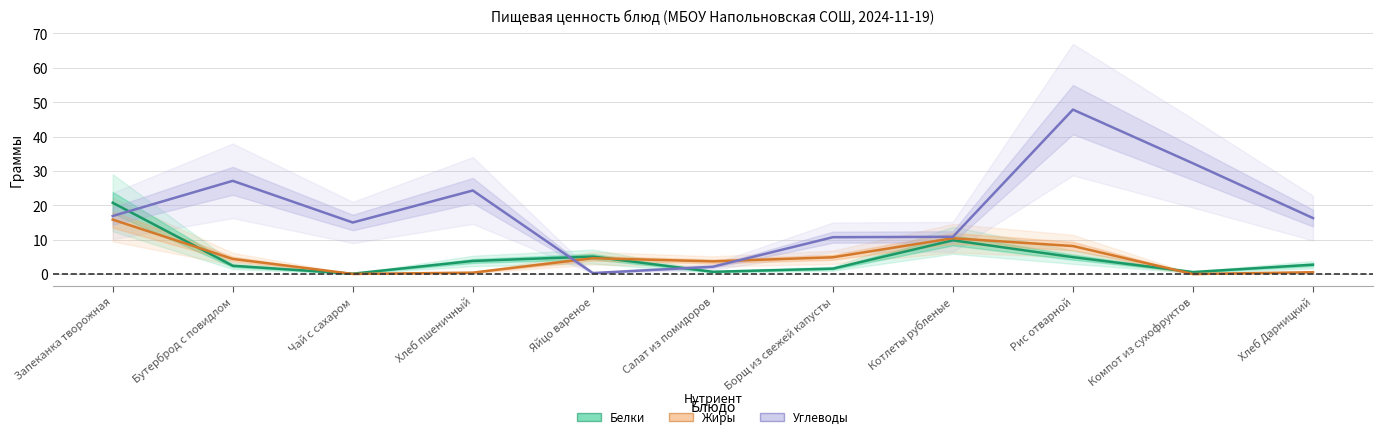

Which category has the lowest value across all series?

Компот из сухофруктов